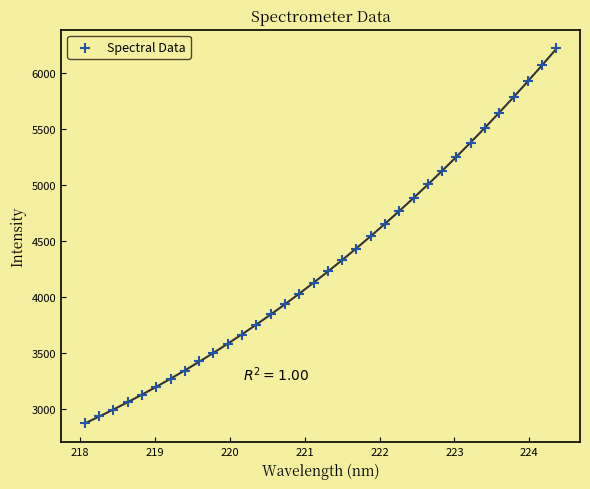

What is the range of X values (max minus min)?

6.3